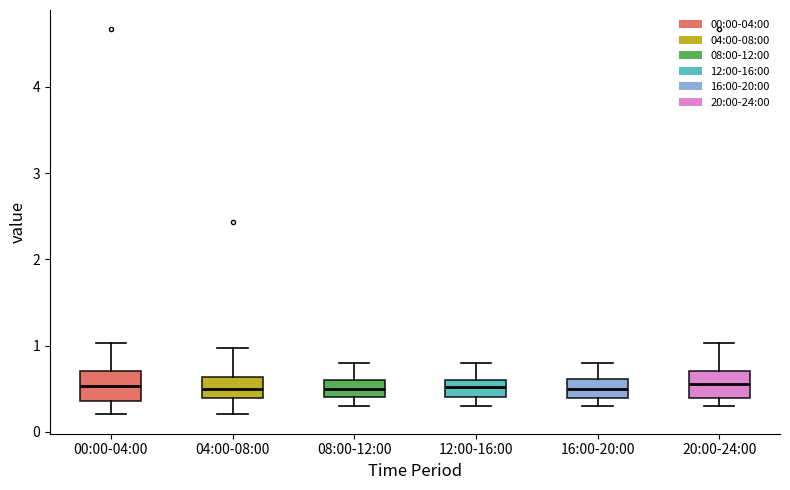

Reading left to right, read every box against the y-axis: the position of its median line, the range the box covers, and the ends of its whiskers. The values are not printed on the chart, so give them approximately, as read against the axis.

00:00-04:00: median 0.5, box 0.4 to 0.7, whiskers 0.2 to 1.0
04:00-08:00: median 0.5, box 0.4 to 0.6, whiskers 0.2 to 1.0
08:00-12:00: median 0.5, box 0.4 to 0.6, whiskers 0.3 to 0.8
12:00-16:00: median 0.5, box 0.4 to 0.6, whiskers 0.3 to 0.8
16:00-20:00: median 0.5, box 0.4 to 0.6, whiskers 0.3 to 0.8
20:00-24:00: median 0.6, box 0.4 to 0.7, whiskers 0.3 to 1.0